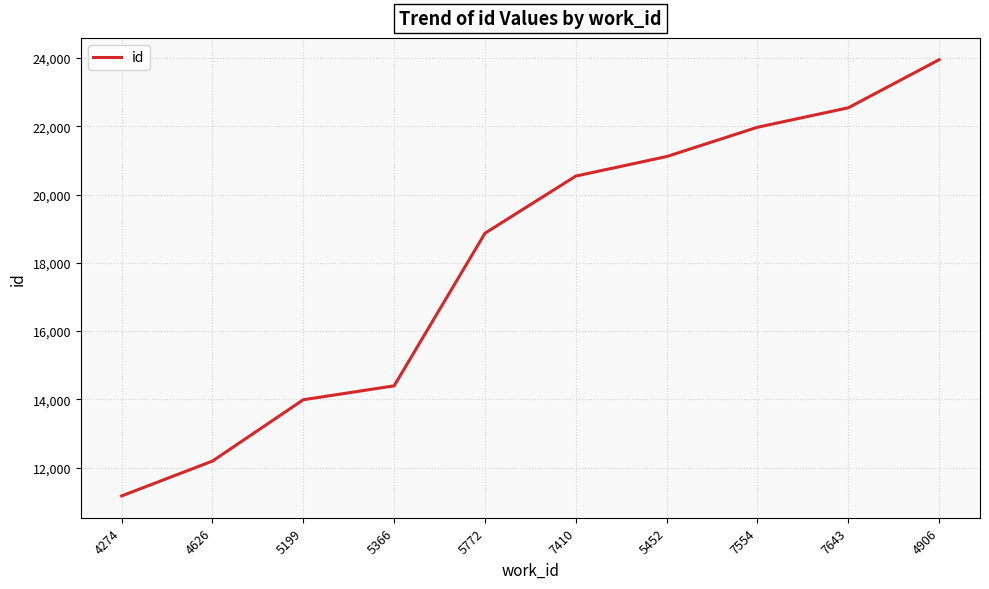

Reading left to right, transcribe all the data shown in this chart.

11171	12192	13989	14396	18867	20542	21113	21972	22542	23951